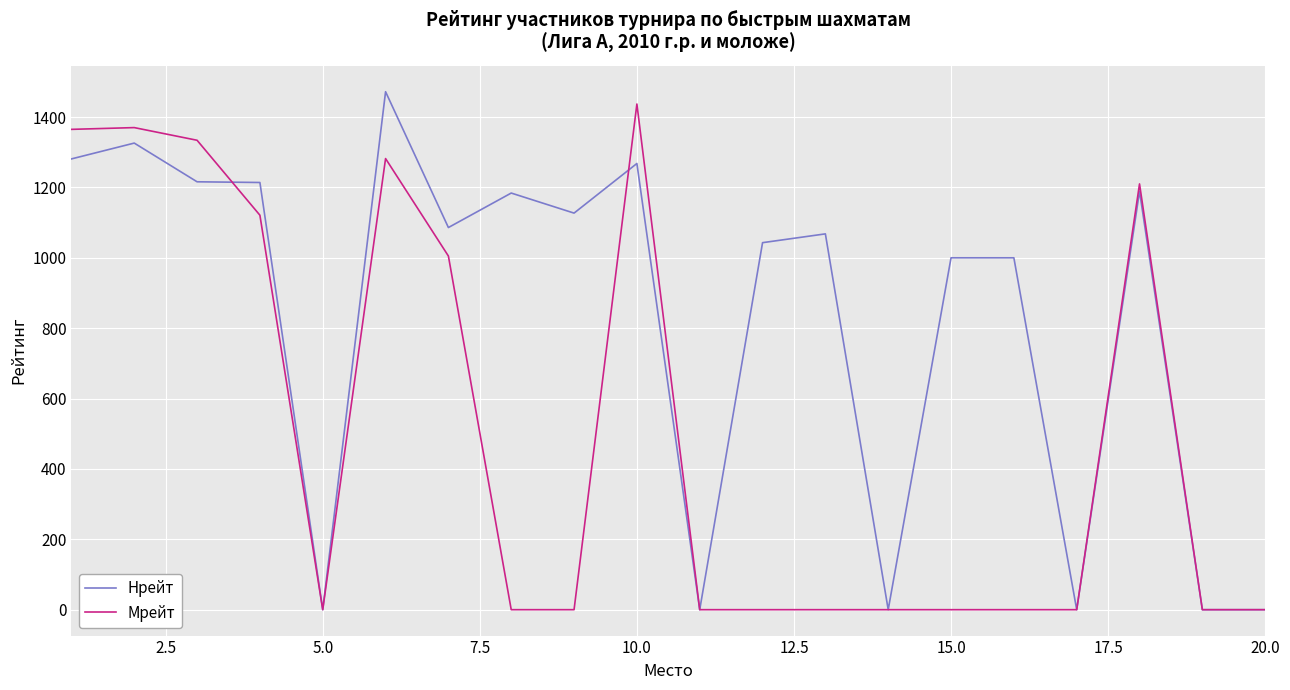

Which series has the largest total across all categories?

Нрейт